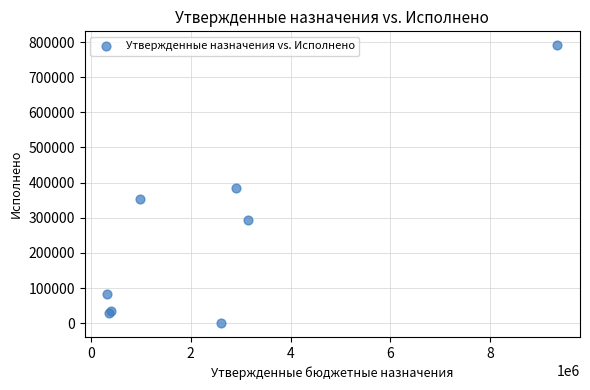

What Y value in the scatter plot is closest to 395563?

385607.4